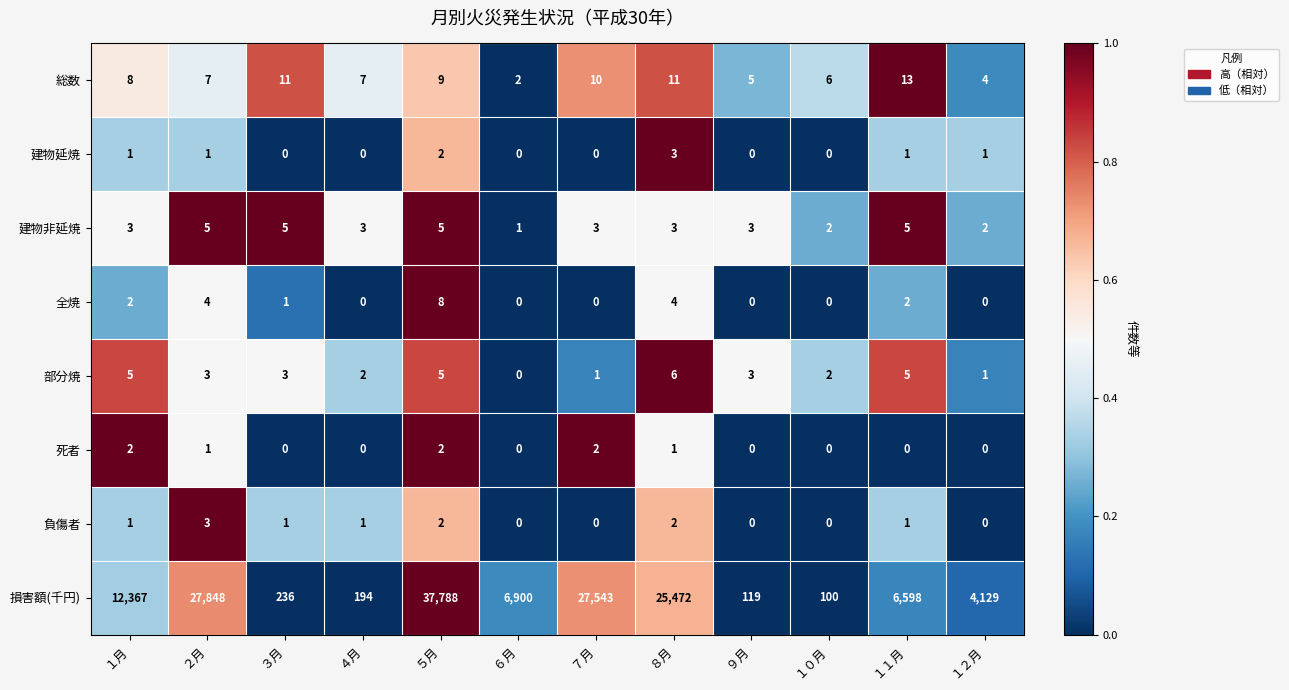

True or false: 全焼 has a value of 2 at ３月.

False